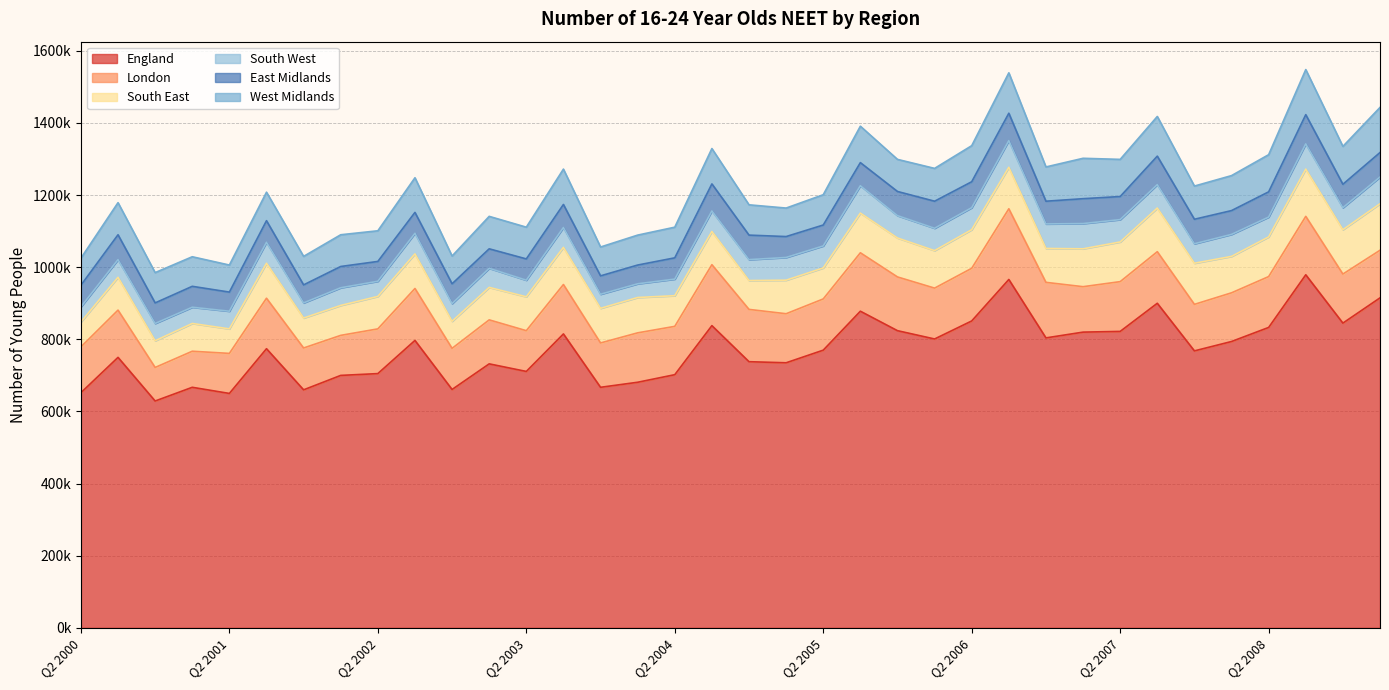

What is the value of the London point at the 17th from the left?

134000